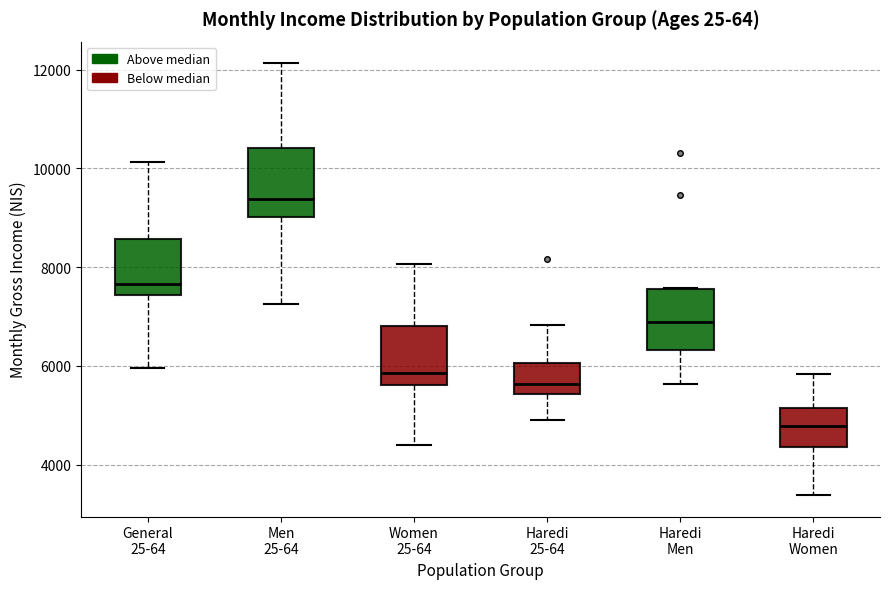

Which box's median line is the lowest?

Haredi Women